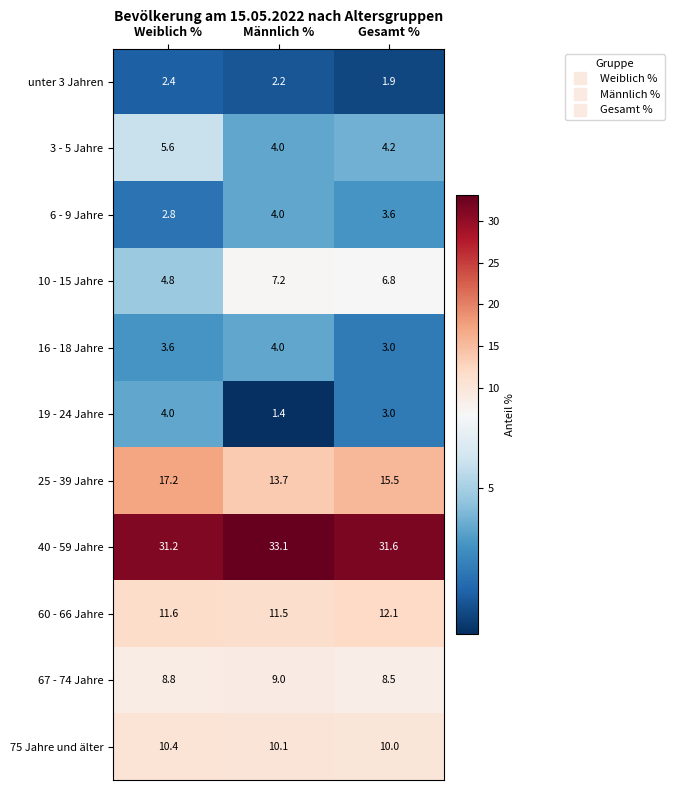

Count the number of categories in the chart.

3